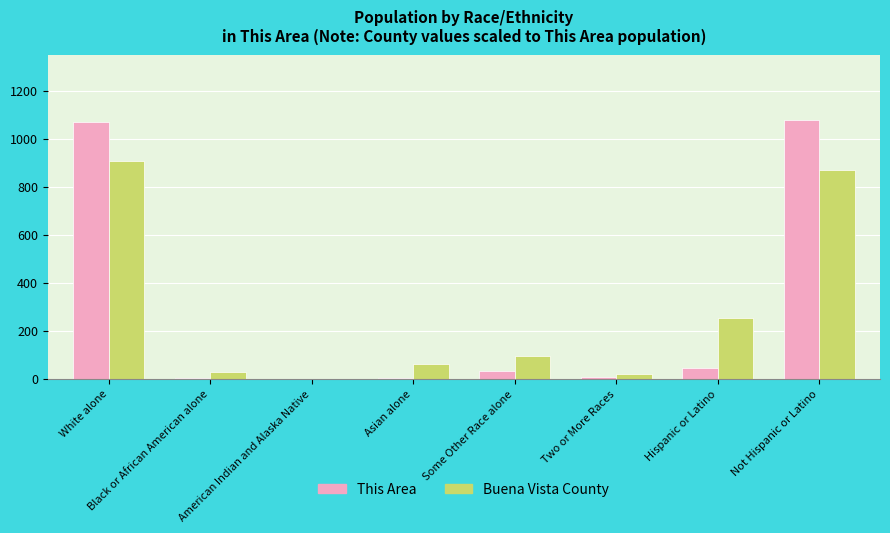

How many data points does each series have?

8